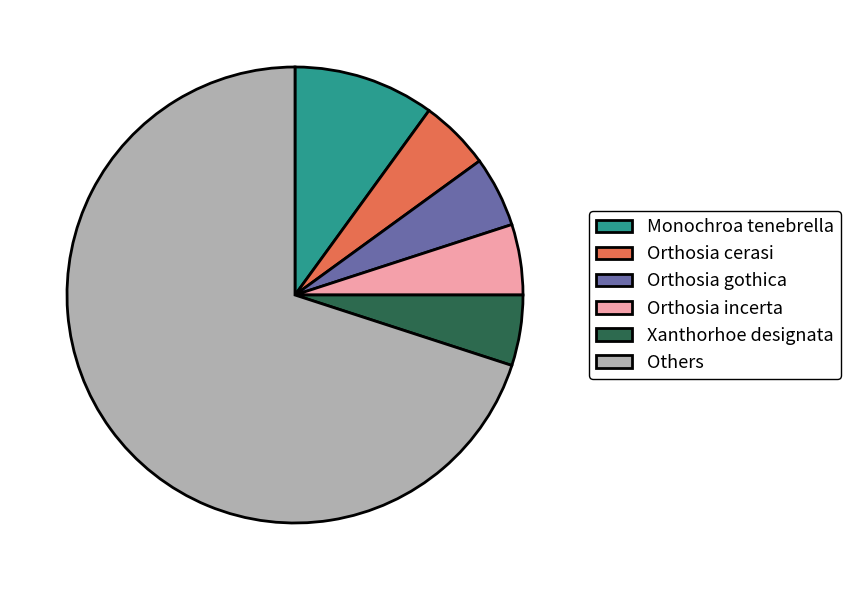

How many segments does this pie chart have?

6